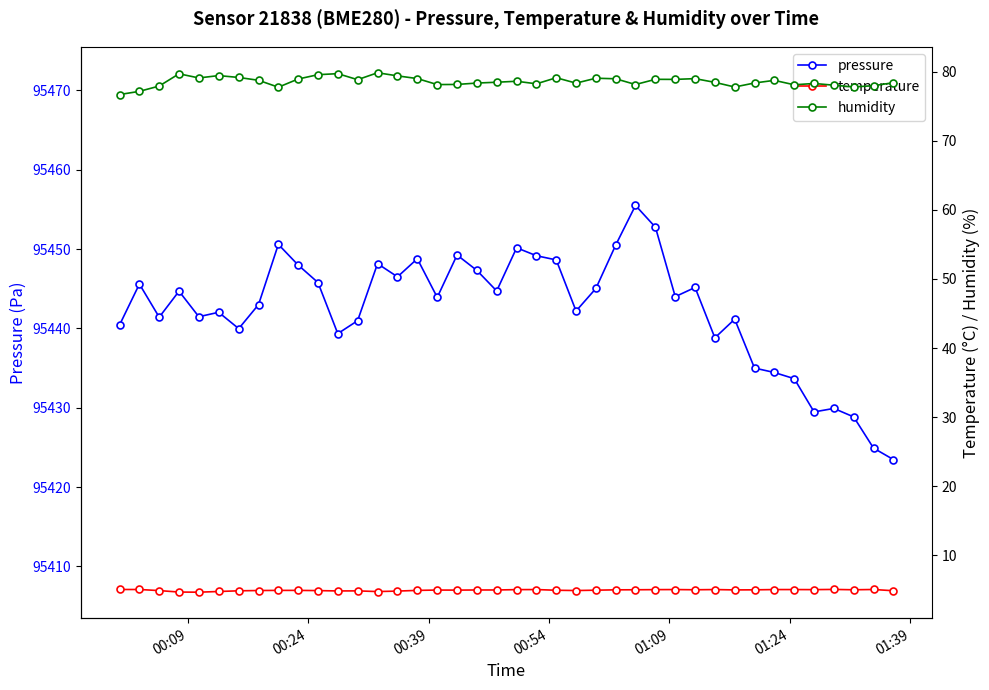

How many data points does each series have?

40